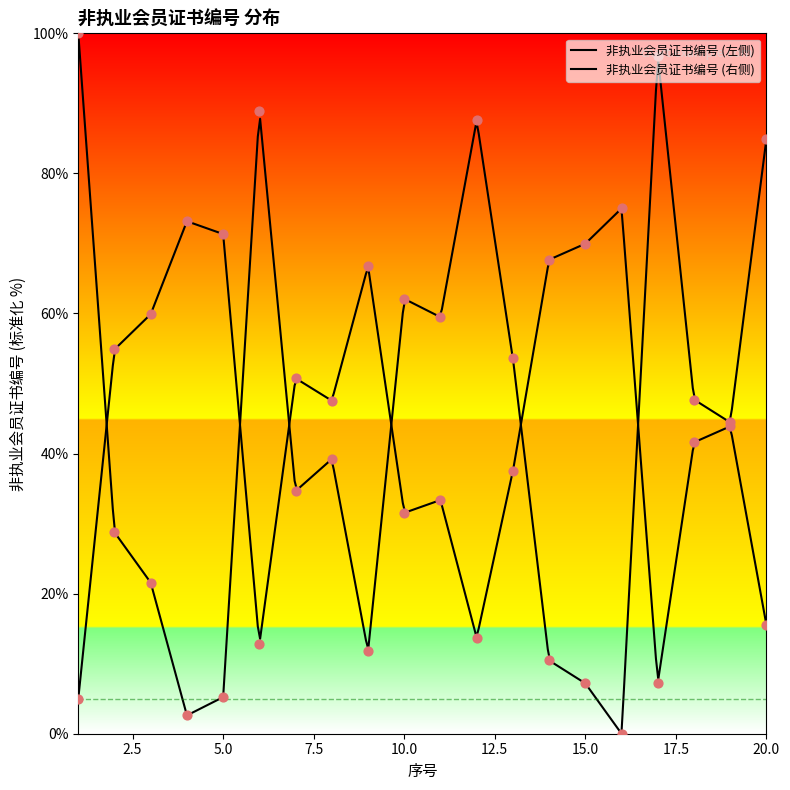

Which has a higher value, 11 or 2?

11